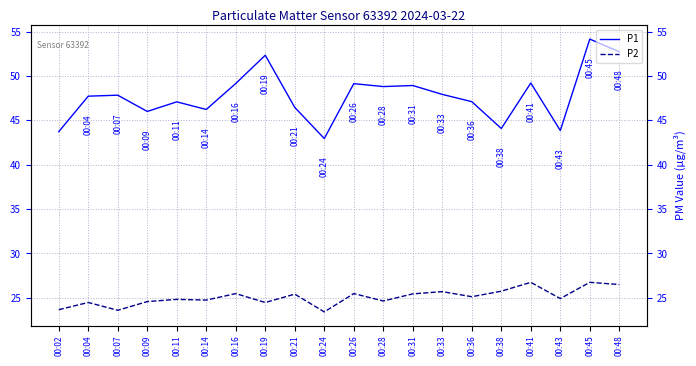

The value of P2 at 00:21 is 25.4. True or false?

True